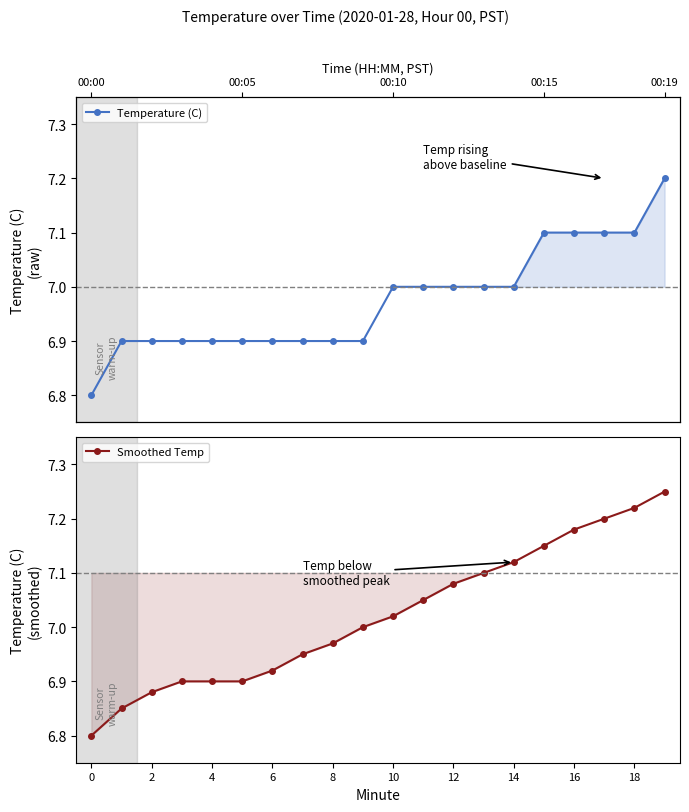

What is the average value of the Smoothed Temp series?

7.0